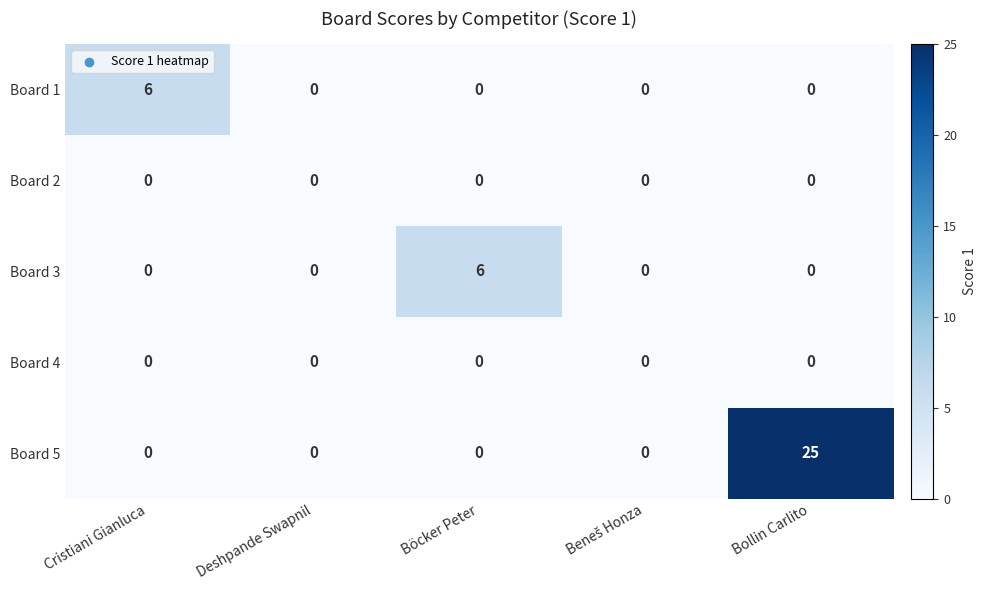

What is the difference between the maximum and minimum values in the Board 5 series?

25